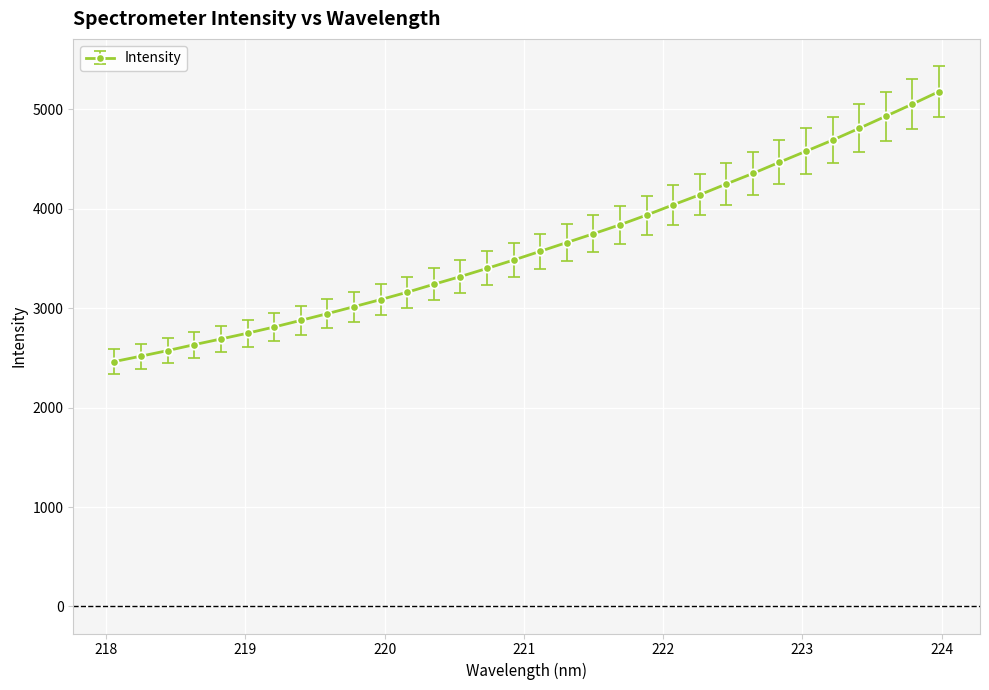

What is the greatest value displayed?

5179.3